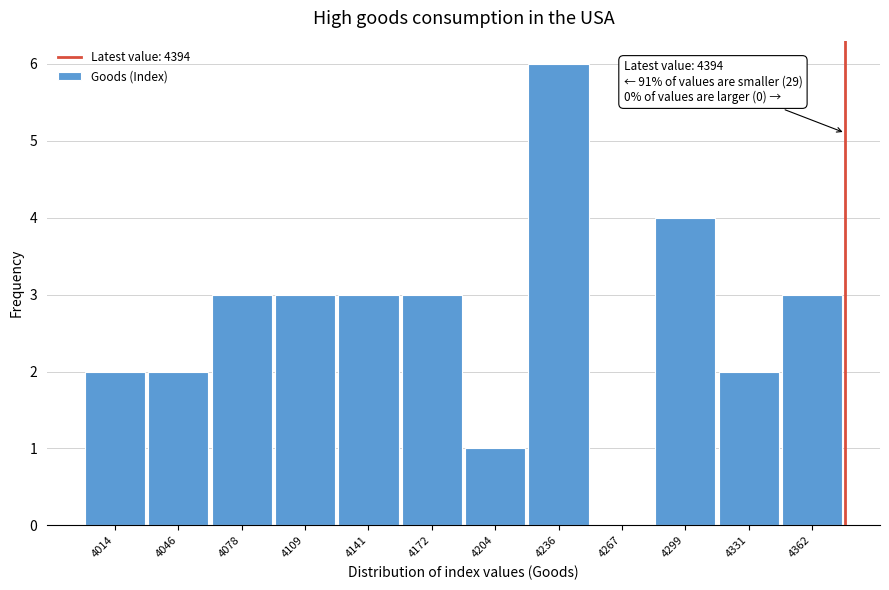

Reading left to right, list all the values displayed in this chart.

4014=2	4046=2	4078=3	4109=3	4141=3	4172=3	4204=1	4236=6	4267=0	4299=4	4331=2	4362=3